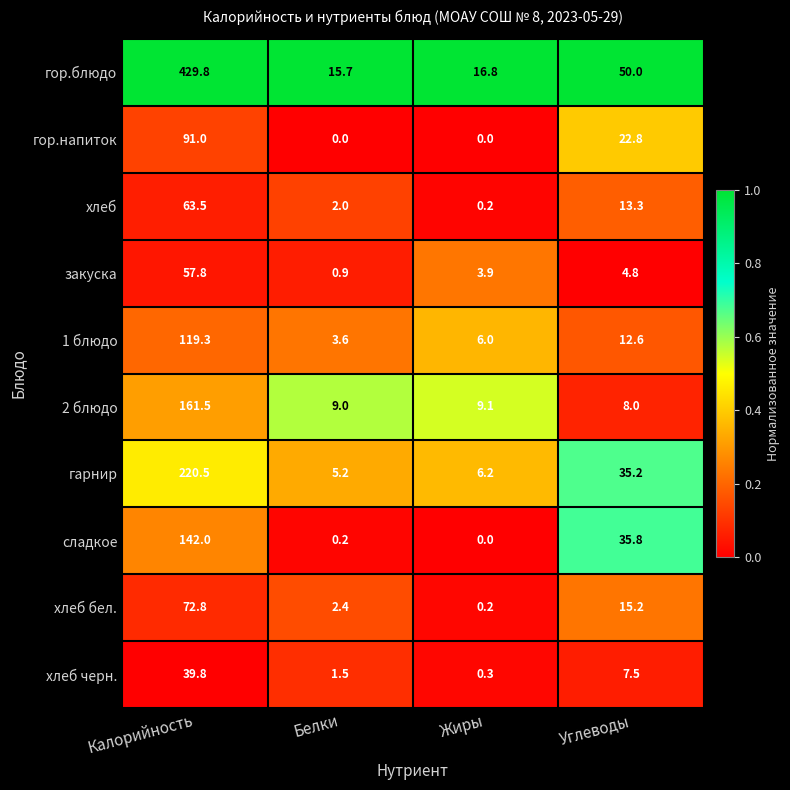

Between Белки and Углеводы, which series saw the biggest shift?

сладкое